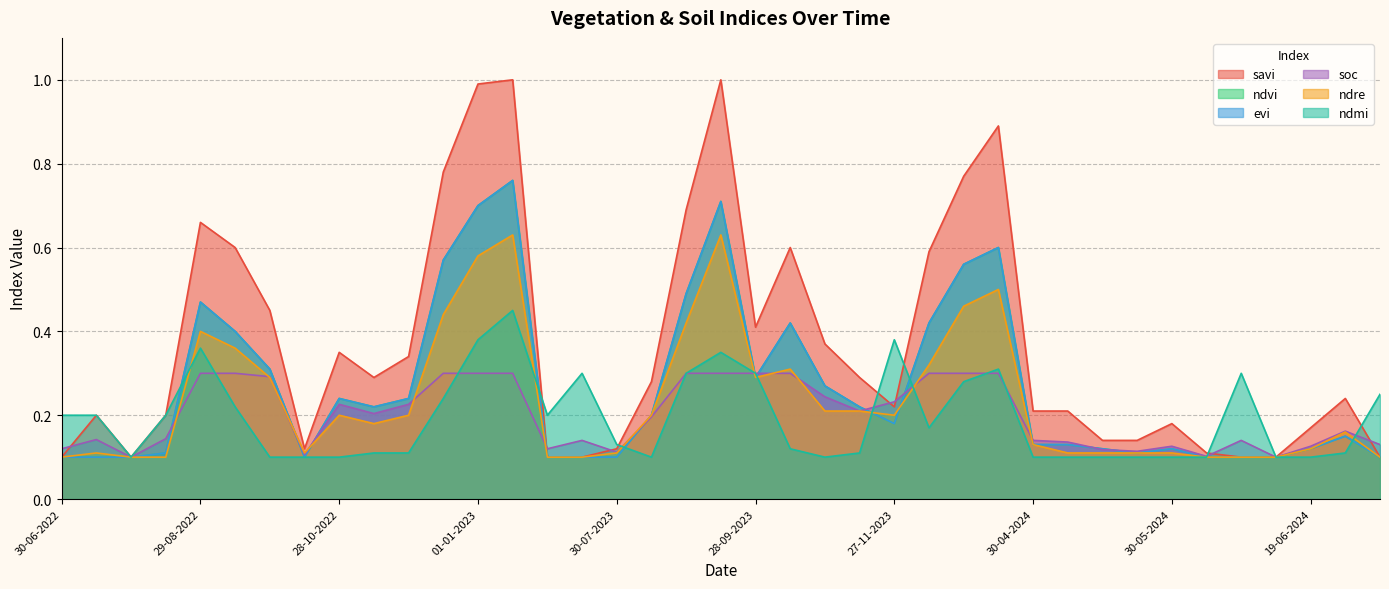

Reading left to right, transcribe all the data shown in this chart.

savi: 30-06-2022=0.1	15-07-2022=0.2	30-07-2022=0.1	14-08-2022=0.2	29-08-2022=0.7	13-09-2022=0.6	28-09-2022=0.5	13-10-2022=0.1	28-10-2022=0.3	12-11-2022=0.3	27-11-2022=0.3	12-12-2022=0.8	01-01-2023=1.0	11-01-2023=1.0	30-06-2023=0.1	15-07-2023=0.1	30-07-2023=0.1	14-08-2023=0.3	29-08-2023=0.7	13-09-2023=1.0	28-09-2023=0.4	13-10-2023=0.6	28-10-2023=0.4	12-11-2023=0.3	27-11-2023=0.2	12-12-2023=0.6	01-01-2024=0.8	11-01-2024=0.9	30-04-2024=0.2	05-05-2024=0.2	20-05-2024=0.1	25-05-2024=0.1	30-05-2024=0.2	04-06-2024=0.1	09-06-2024=0.1	14-06-2024=0.1	19-06-2024=0.2	24-06-2024=0.2	09-07-2024=0.1
ndvi: 30-06-2022=0.1	15-07-2022=0.1	30-07-2022=0.1	14-08-2022=0.1	29-08-2022=0.5	13-09-2022=0.4	28-09-2022=0.3	13-10-2022=0.1	28-10-2022=0.2	12-11-2022=0.2	27-11-2022=0.2	12-12-2022=0.6	01-01-2023=0.7	11-01-2023=0.8	30-06-2023=0.1	15-07-2023=0.1	30-07-2023=0.1	14-08-2023=0.2	29-08-2023=0.5	13-09-2023=0.7	28-09-2023=0.3	13-10-2023=0.4	28-10-2023=0.3	12-11-2023=0.2	27-11-2023=0.2	12-12-2023=0.4	01-01-2024=0.6	11-01-2024=0.6	30-04-2024=0.1	05-05-2024=0.1	20-05-2024=0.1	25-05-2024=0.1	30-05-2024=0.1	04-06-2024=0.1	09-06-2024=0.1	14-06-2024=0.1	19-06-2024=0.1	24-06-2024=0.1	09-07-2024=0.1
evi: 30-06-2022=0.1	15-07-2022=0.1	30-07-2022=0.1	14-08-2022=0.1	29-08-2022=0.5	13-09-2022=0.4	28-09-2022=0.3	13-10-2022=0.1	28-10-2022=0.2	12-11-2022=0.2	27-11-2022=0.2	12-12-2022=0.6	01-01-2023=0.7	11-01-2023=0.8	30-06-2023=0.1	15-07-2023=0.1	30-07-2023=0.1	14-08-2023=0.2	29-08-2023=0.5	13-09-2023=0.7	28-09-2023=0.3	13-10-2023=0.4	28-10-2023=0.3	12-11-2023=0.2	27-11-2023=0.2	12-12-2023=0.4	01-01-2024=0.6	11-01-2024=0.6	30-04-2024=0.1	05-05-2024=0.1	20-05-2024=0.1	25-05-2024=0.1	30-05-2024=0.1	04-06-2024=0.1	09-06-2024=0.1	14-06-2024=0.1	19-06-2024=0.1	24-06-2024=0.1	09-07-2024=0.1
soc: 30-06-2022=0.1	15-07-2022=0.1	30-07-2022=0.1	14-08-2022=0.1	29-08-2022=0.3	13-09-2022=0.3	28-09-2022=0.3	13-10-2022=0.1	28-10-2022=0.2	12-11-2022=0.2	27-11-2022=0.2	12-12-2022=0.3	01-01-2023=0.3	11-01-2023=0.3	30-06-2023=0.1	15-07-2023=0.1	30-07-2023=0.1	14-08-2023=0.2	29-08-2023=0.3	13-09-2023=0.3	28-09-2023=0.3	13-10-2023=0.3	28-10-2023=0.2	12-11-2023=0.2	27-11-2023=0.2	12-12-2023=0.3	01-01-2024=0.3	11-01-2024=0.3	30-04-2024=0.1	05-05-2024=0.1	20-05-2024=0.1	25-05-2024=0.1	30-05-2024=0.1	04-06-2024=0.1	09-06-2024=0.1	14-06-2024=0.1	19-06-2024=0.1	24-06-2024=0.2	09-07-2024=0.1
ndre: 30-06-2022=0.1	15-07-2022=0.1	30-07-2022=0.1	14-08-2022=0.1	29-08-2022=0.4	13-09-2022=0.4	28-09-2022=0.3	13-10-2022=0.1	28-10-2022=0.2	12-11-2022=0.2	27-11-2022=0.2	12-12-2022=0.4	01-01-2023=0.6	11-01-2023=0.6	30-06-2023=0.1	15-07-2023=0.1	30-07-2023=0.1	14-08-2023=0.2	29-08-2023=0.4	13-09-2023=0.6	28-09-2023=0.3	13-10-2023=0.3	28-10-2023=0.2	12-11-2023=0.2	27-11-2023=0.2	12-12-2023=0.3	01-01-2024=0.5	11-01-2024=0.5	30-04-2024=0.1	05-05-2024=0.1	20-05-2024=0.1	25-05-2024=0.1	30-05-2024=0.1	04-06-2024=0.1	09-06-2024=0.1	14-06-2024=0.1	19-06-2024=0.1	24-06-2024=0.2	09-07-2024=0.1
ndmi: 30-06-2022=0.2	15-07-2022=0.2	30-07-2022=0.1	14-08-2022=0.2	29-08-2022=0.4	13-09-2022=0.2	28-09-2022=0.1	13-10-2022=0.1	28-10-2022=0.1	12-11-2022=0.1	27-11-2022=0.1	12-12-2022=0.2	01-01-2023=0.4	11-01-2023=0.5	30-06-2023=0.2	15-07-2023=0.3	30-07-2023=0.1	14-08-2023=0.1	29-08-2023=0.3	13-09-2023=0.3	28-09-2023=0.3	13-10-2023=0.1	28-10-2023=0.1	12-11-2023=0.1	27-11-2023=0.4	12-12-2023=0.2	01-01-2024=0.3	11-01-2024=0.3	30-04-2024=0.1	05-05-2024=0.1	20-05-2024=0.1	25-05-2024=0.1	30-05-2024=0.1	04-06-2024=0.1	09-06-2024=0.3	14-06-2024=0.1	19-06-2024=0.1	24-06-2024=0.1	09-07-2024=0.2